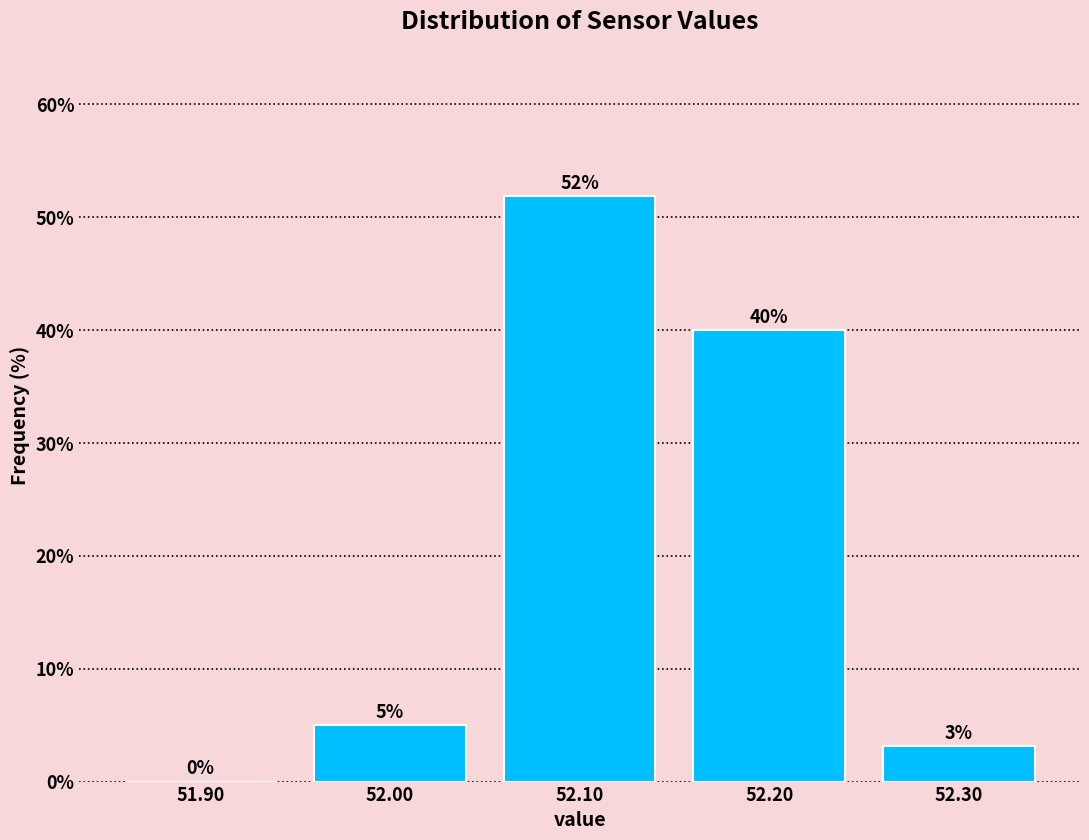

Which range on the x-axis has the tallest bar?

52.05 to 52.15